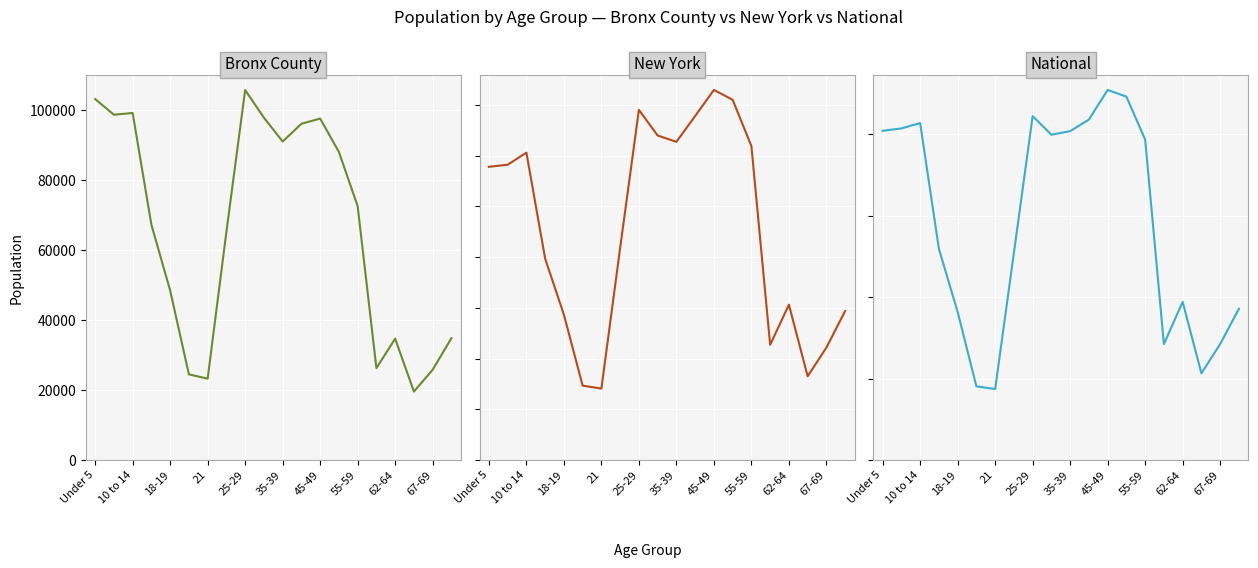

What is the smallest value displayed?

19560